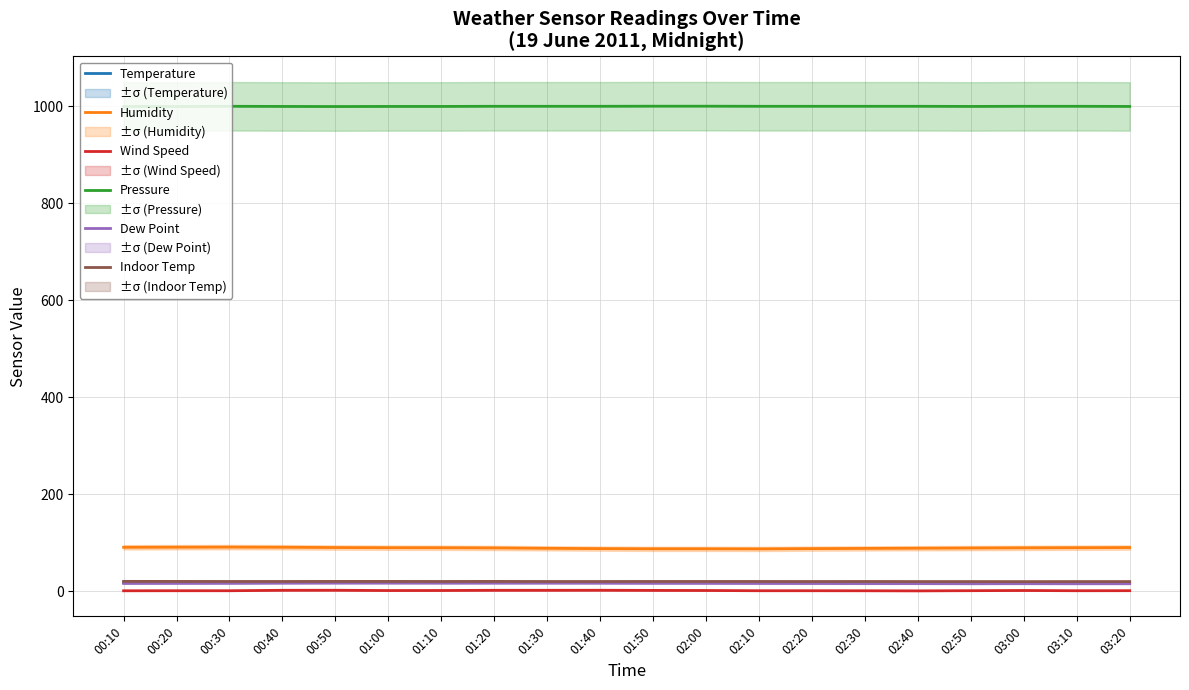

What position from the left is 03:10?

19